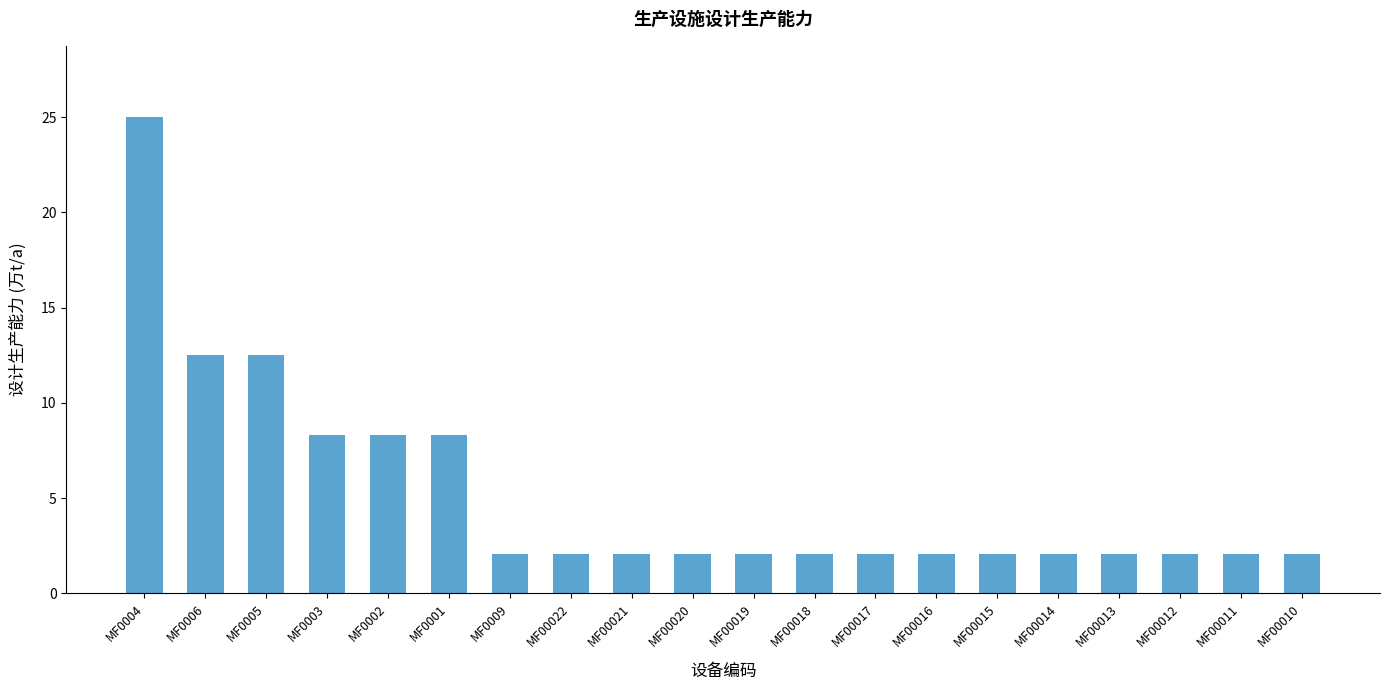

Are the bars grouped side by side (vs. stacked)?

No